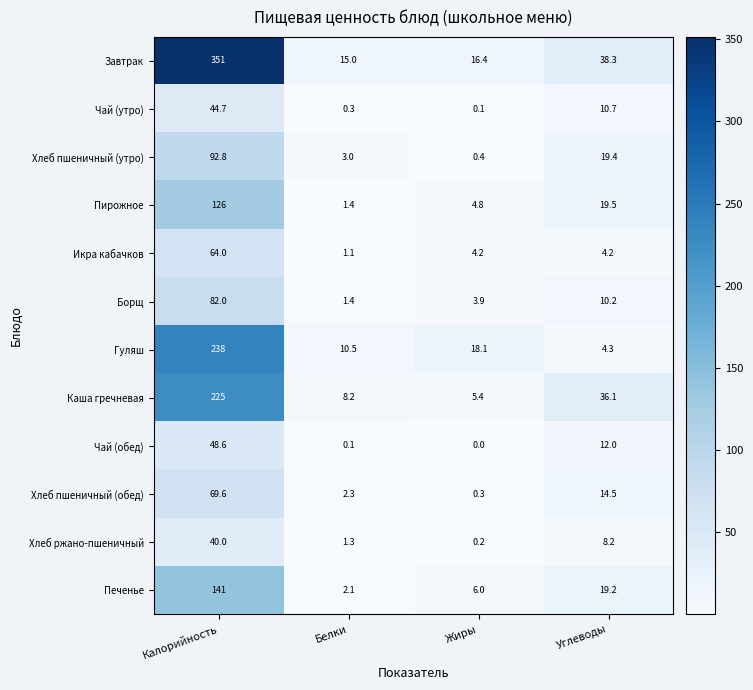

What is the lowest value of the Хлеб пшеничный (утро) series?

0.4